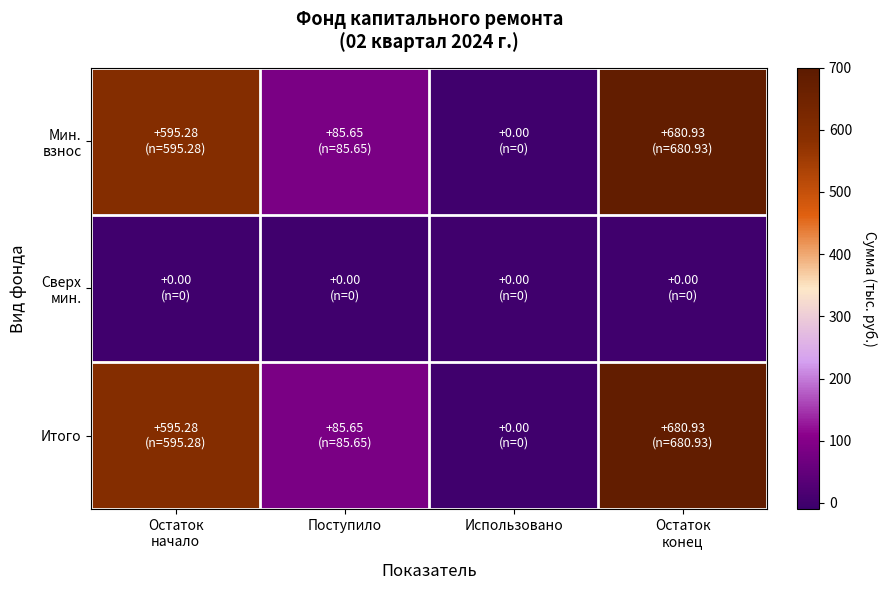

At how many categories does at least one series exceed 418?

2